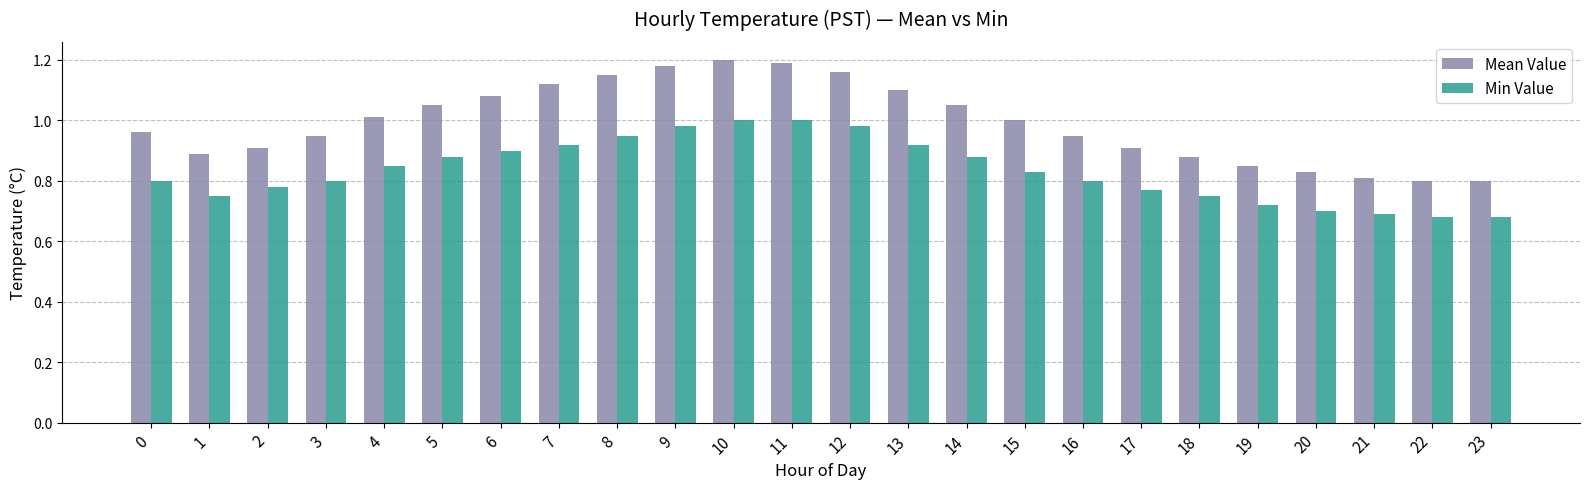

Between 13 and 15, which series saw the biggest shift?

Mean Value